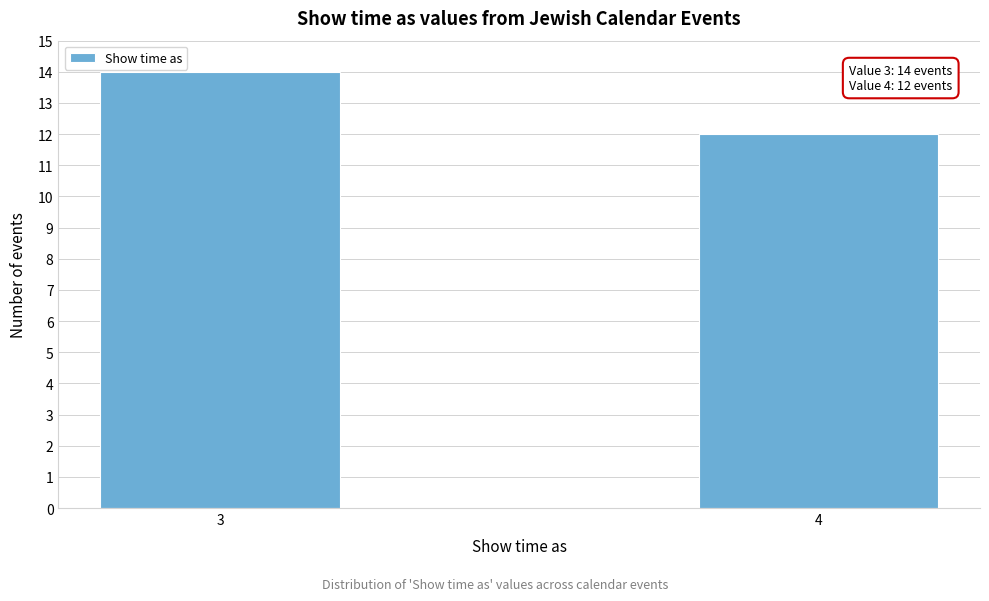

Reading right to left, list all the values displayed in this chart.

4=12	3=14